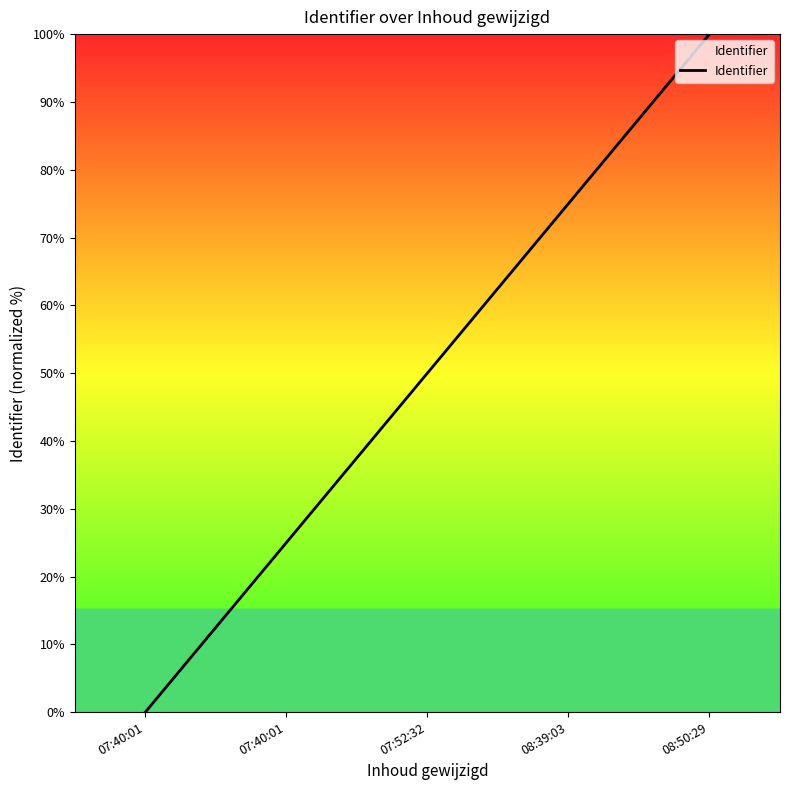

Rank the categories by value from lowest to highest.

07:40:01, 07:40:01, 07:52:32, 08:39:03, 08:50:29